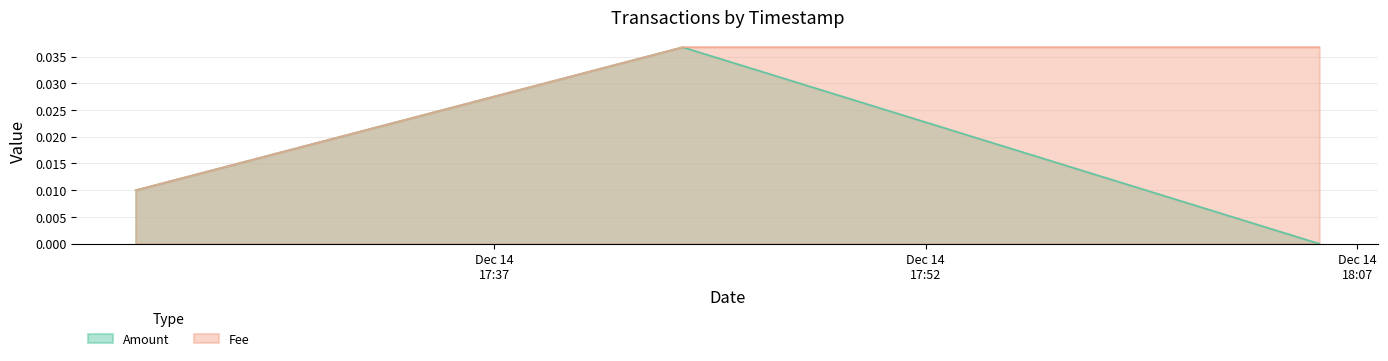

Count the values in the range 0 to 1.

4